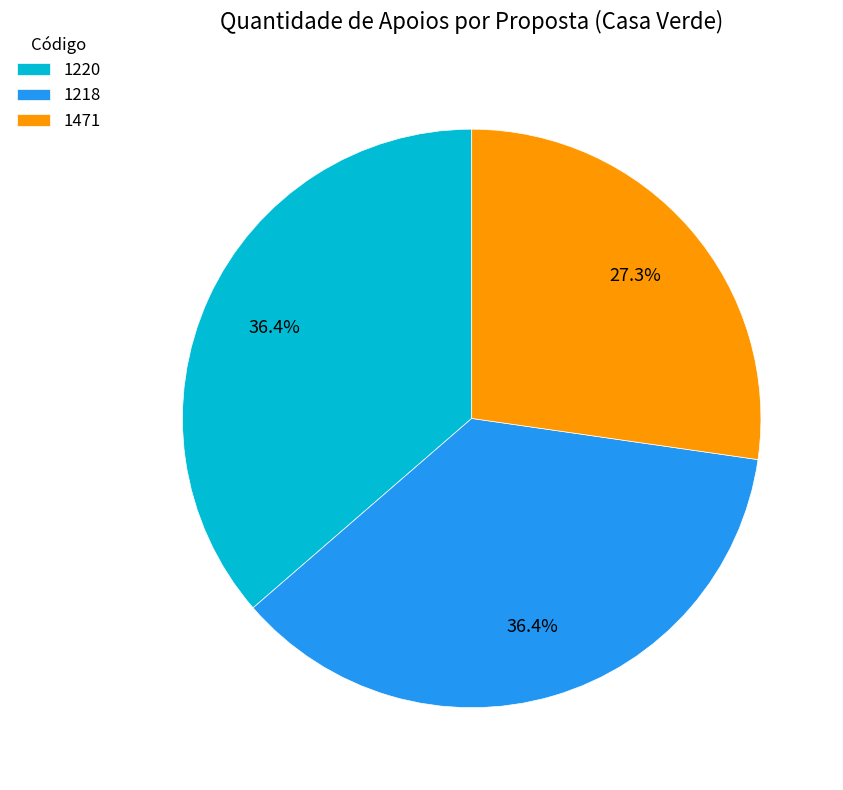

What is the smallest slice in the pie chart?

1471